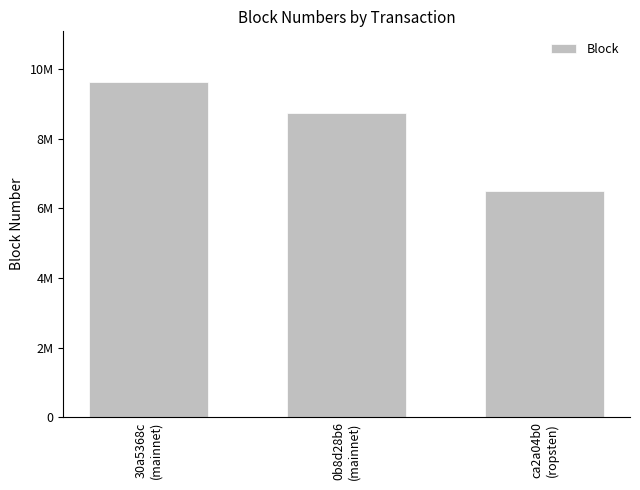

Approximately how many times larger is the value at ca2a04b0
(ropsten) compared to 0b8d28b6
(mainnet)?

0.7